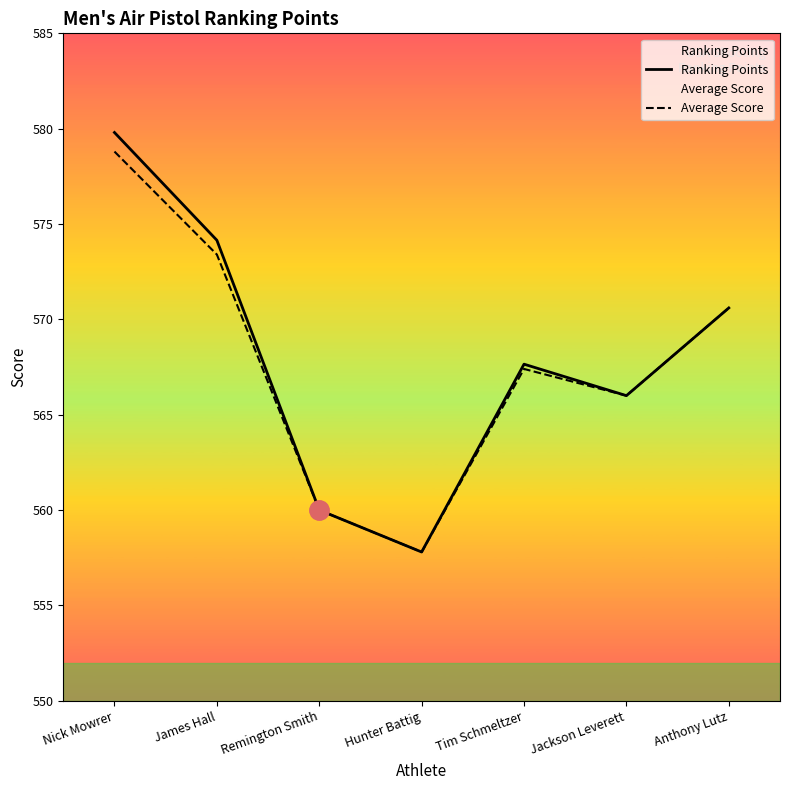

True or false: Ranking Points has more than 1 interior local peaks.

False